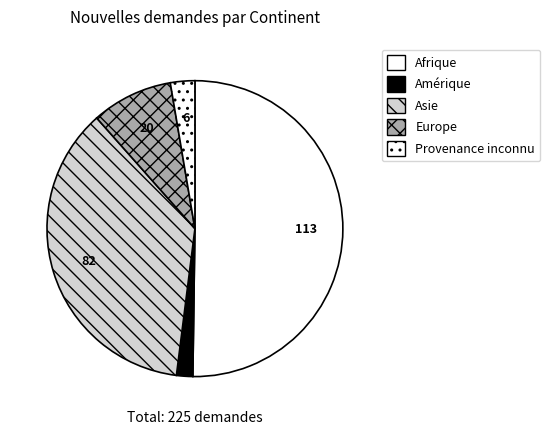

What portion of the pie excludes Afrique?

49.8%